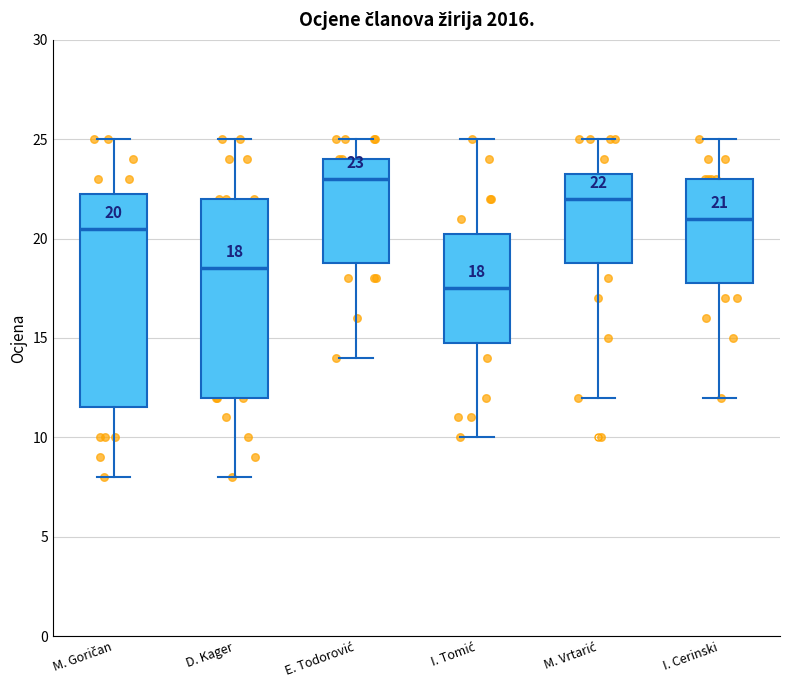

Which box's median line is the lowest?

I. Tomić